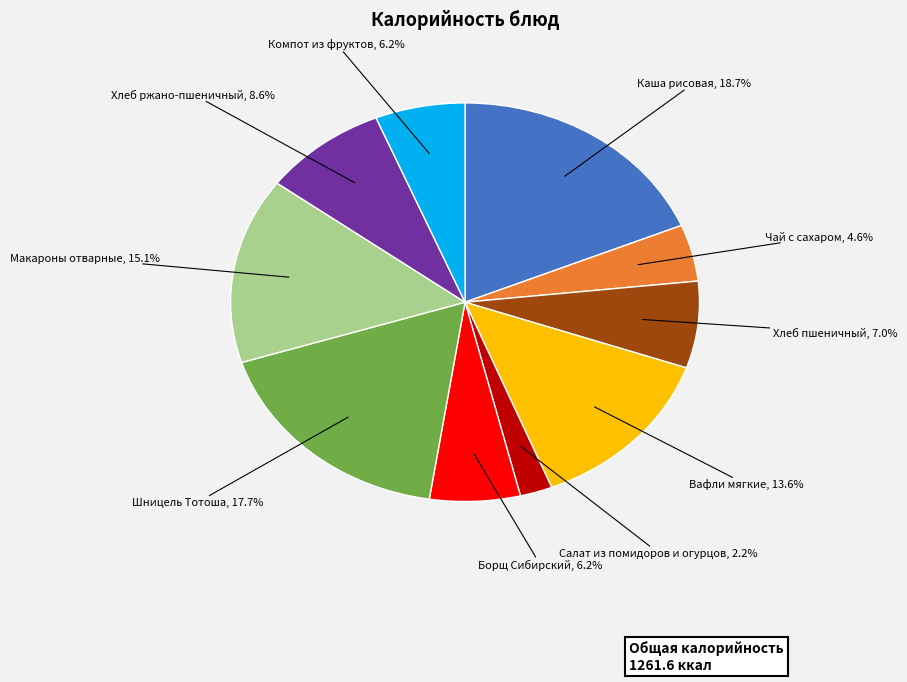

Does any single category account for the majority?

No